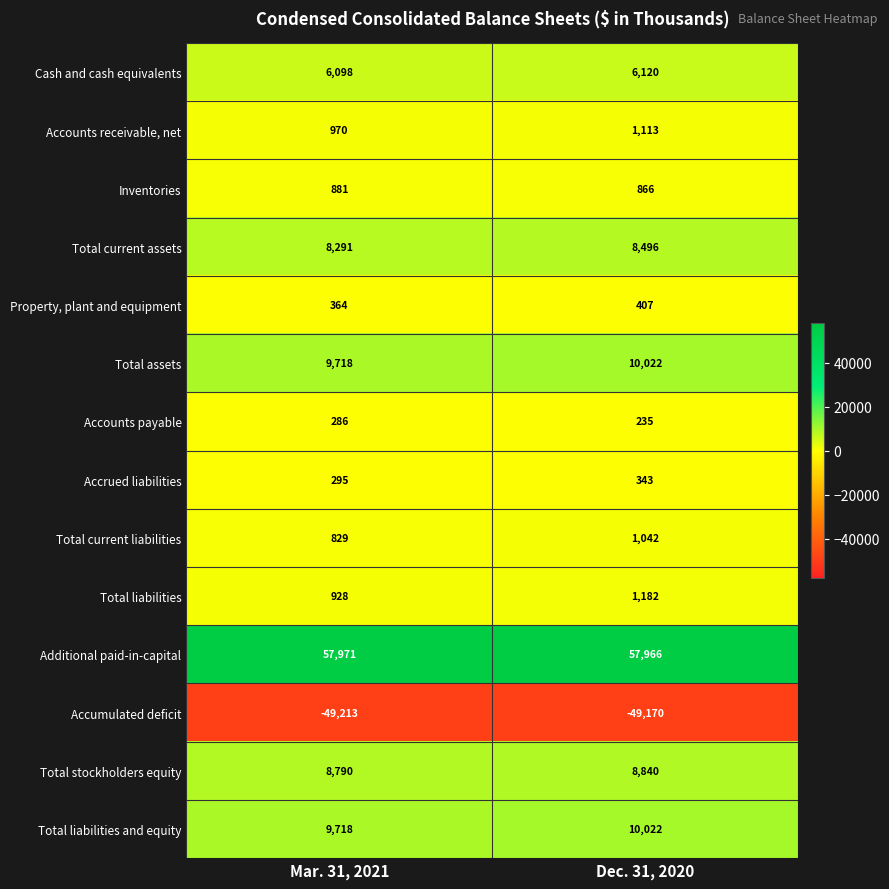

What is the difference between the highest and lowest values at Mar. 31, 2021?

107184